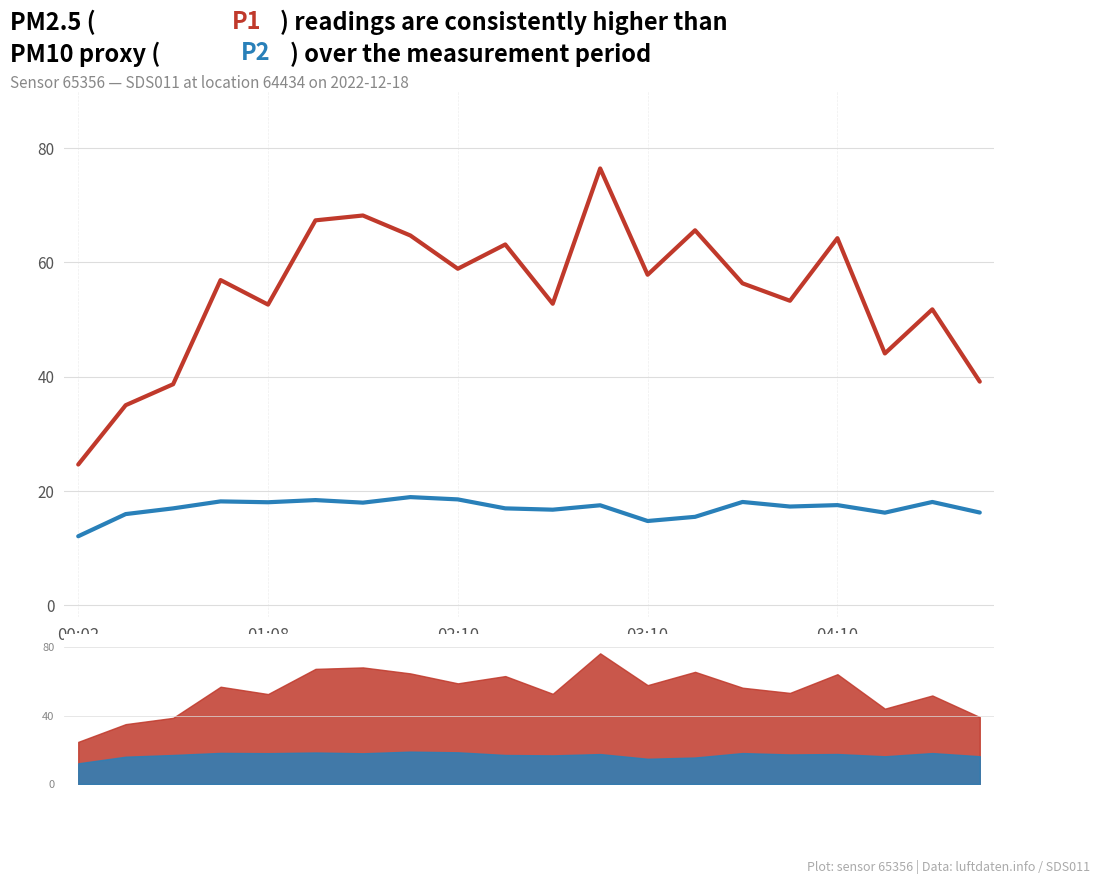

At how many categories does at least one series exceed 67?

3